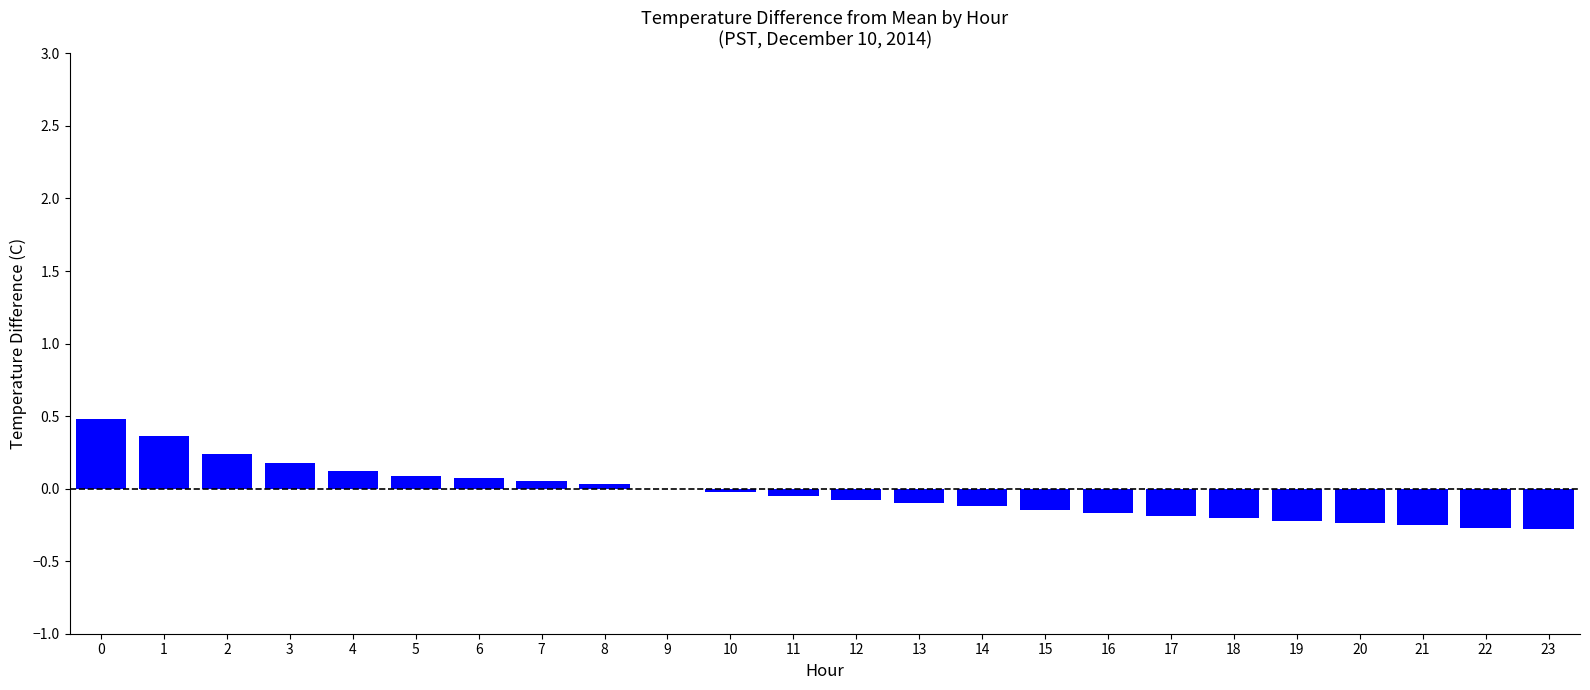

Between 2 and 21, which is larger?

2